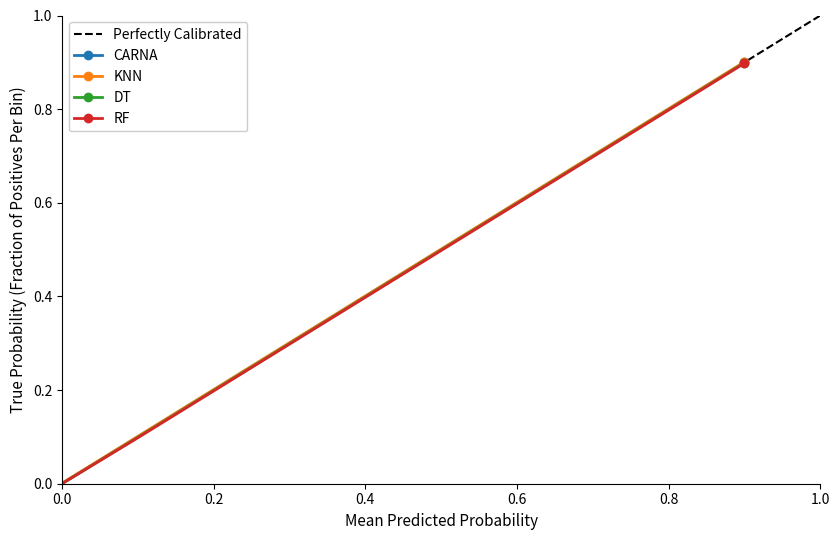

What is the difference between the maximum and minimum values in the RF series?

0.9